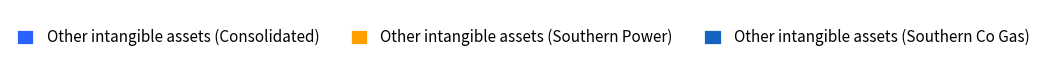

The Other intangible assets (Southern Co Gas) slice represents 31% of the pie. True or false?

True